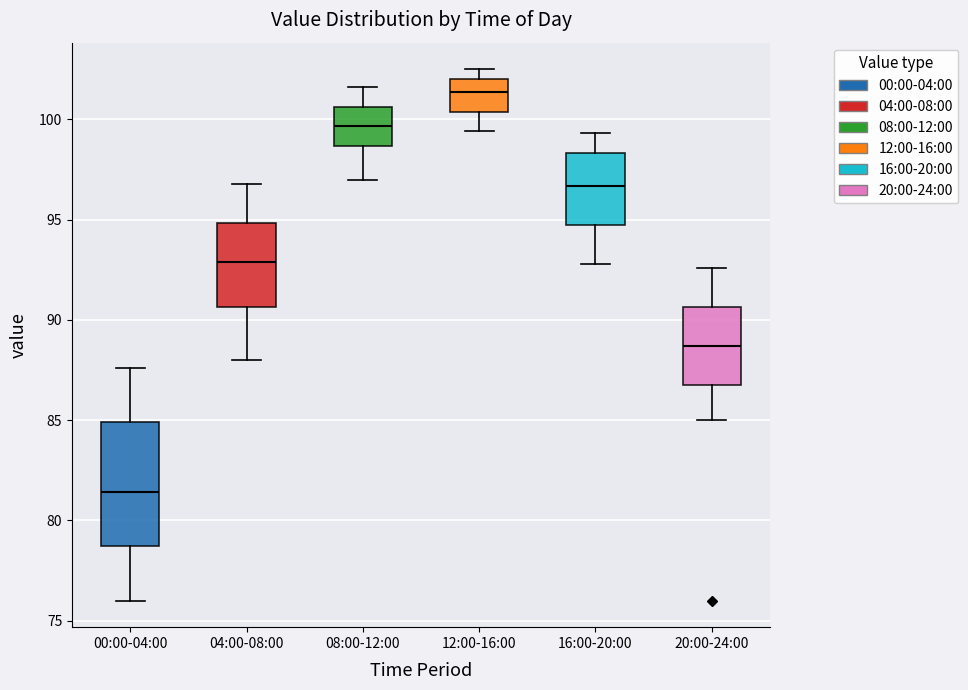

Reading left to right, read every box against the y-axis: the position of its median line, the range the box covers, and the ends of its whiskers. The values are not printed on the chart, so give them approximately, as read against the axis.

00:00-04:00: median 81.5, box 78.5 to 85.0, whiskers 76.0 to 87.5
04:00-08:00: median 93.0, box 90.5 to 95.0, whiskers 88.0 to 97.0
08:00-12:00: median 99.5, box 98.5 to 100.5, whiskers 97.0 to 101.5
12:00-16:00: median 101.5, box 100.5 to 102.0, whiskers 99.5 to 102.5
16:00-20:00: median 96.5, box 95.0 to 98.5, whiskers 93.0 to 99.5
20:00-24:00: median 88.5, box 87.0 to 90.5, whiskers 85.0 to 92.5